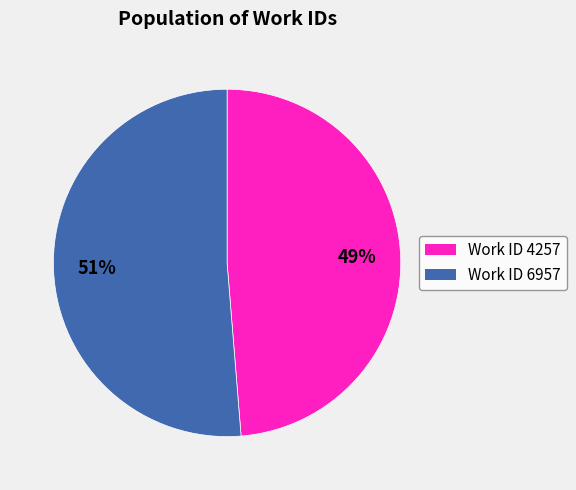

How many segments does this pie chart have?

2